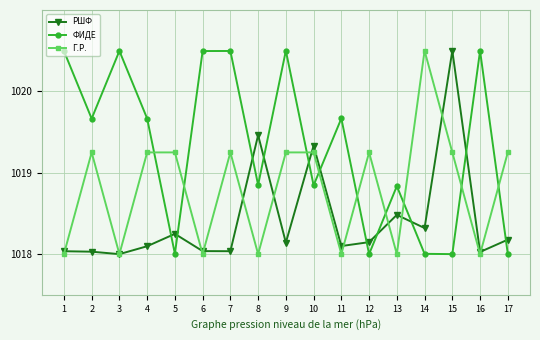

At 13, list the series in order from largest to smallest.

ФИДЕ, РШФ, Г.Р.